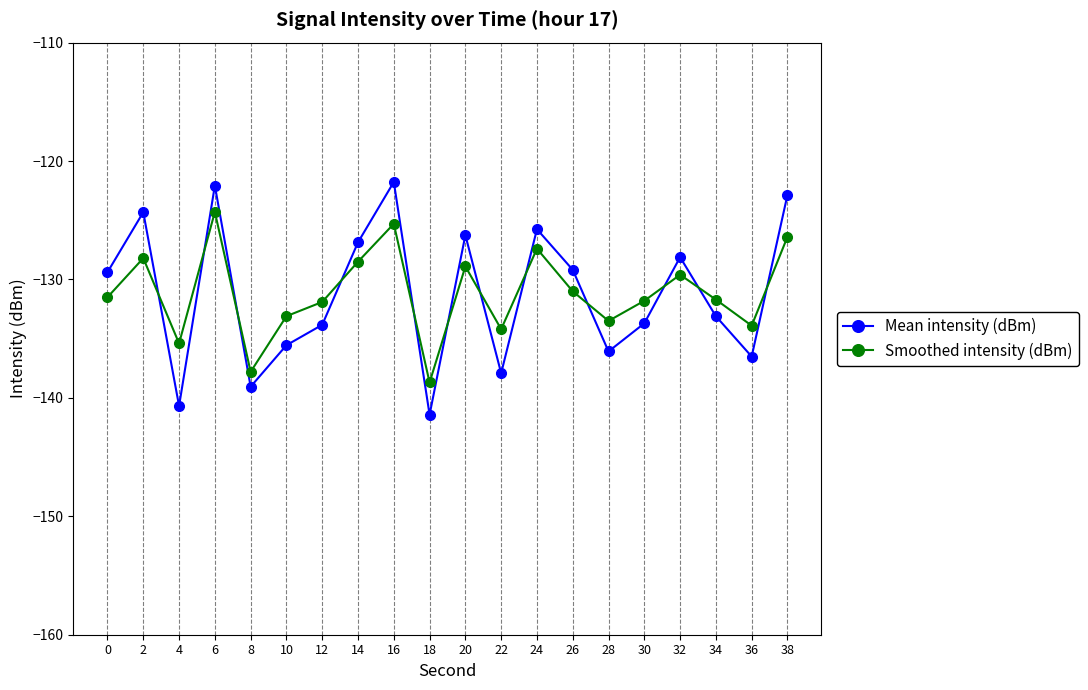

At which category does Smoothed intensity (dBm) reach its first local peak?

2